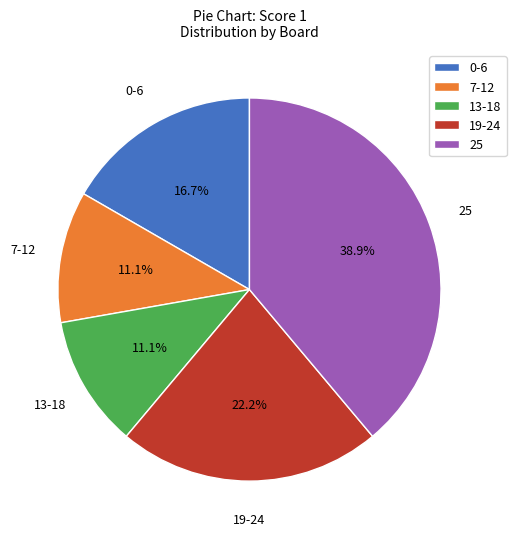

What is the ratio of the value at 25 to the value at 13-18?

3.5